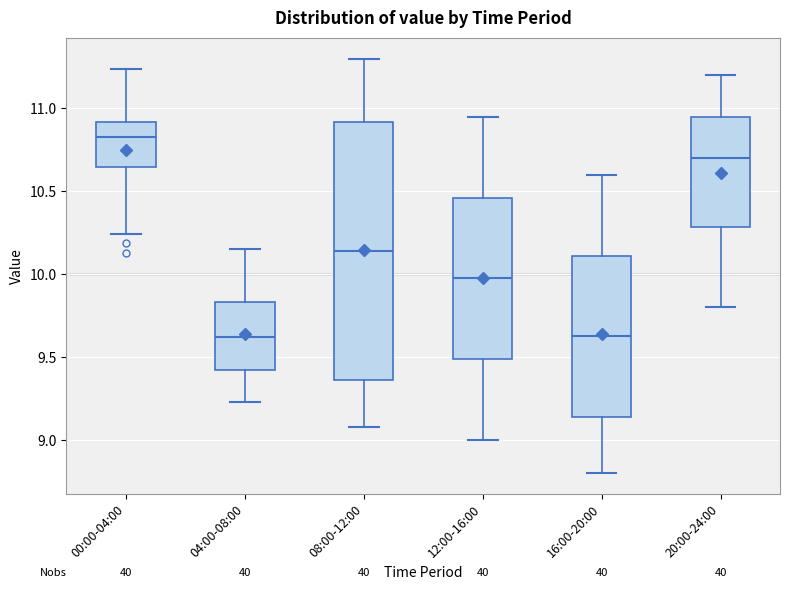

Reading left to right, read every box against the y-axis: the position of its median line, the range the box covers, and the ends of its whiskers. The values are not printed on the chart, so give them approximately, as read against the axis.

00:00-04:00: median 10.85, box 10.65 to 10.90, whiskers 10.25 to 11.25
04:00-08:00: median 9.60, box 9.45 to 9.85, whiskers 9.25 to 10.15
08:00-12:00: median 10.15, box 9.35 to 10.90, whiskers 9.10 to 11.30
12:00-16:00: median 10.00, box 9.50 to 10.45, whiskers 9.00 to 10.95
16:00-20:00: median 9.65, box 9.15 to 10.10, whiskers 8.80 to 10.60
20:00-24:00: median 10.70, box 10.30 to 10.95, whiskers 9.80 to 11.20